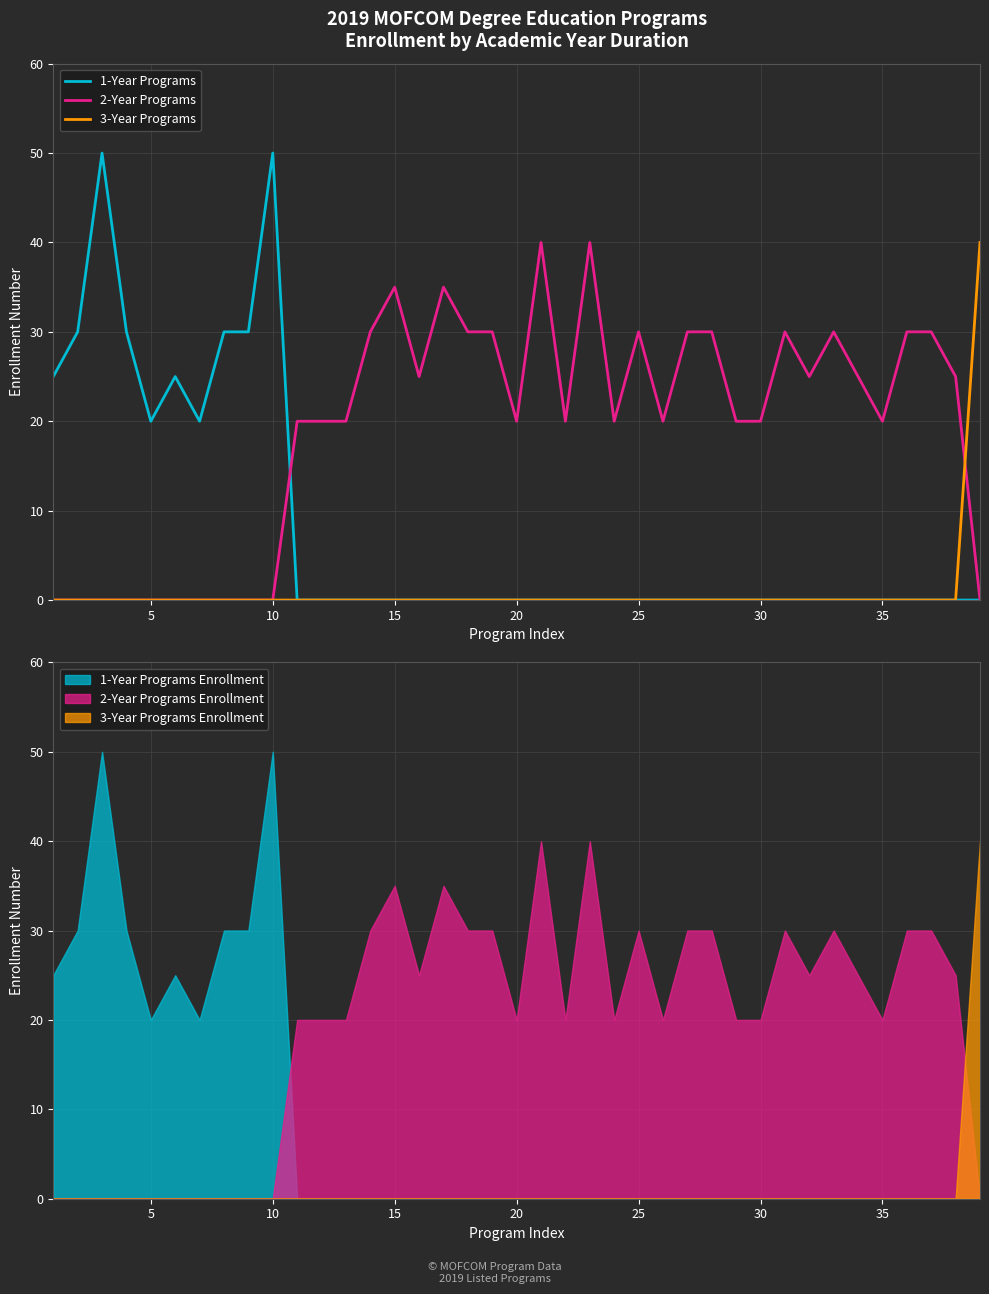

What is the maximum value for 3-Year Programs?

40